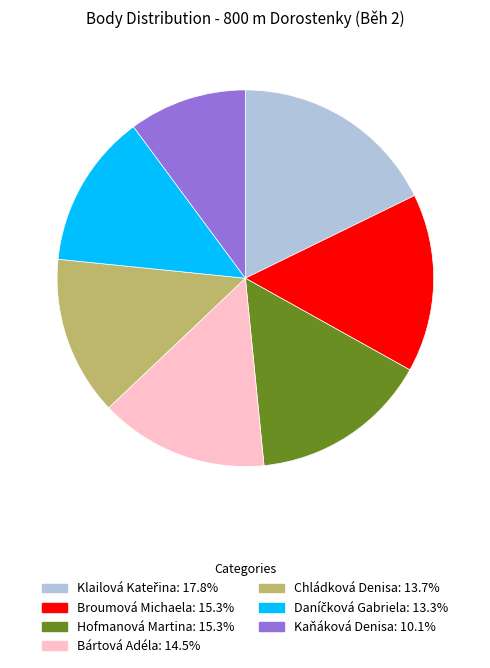

Which slice is the smallest?

Kaňáková Denisa